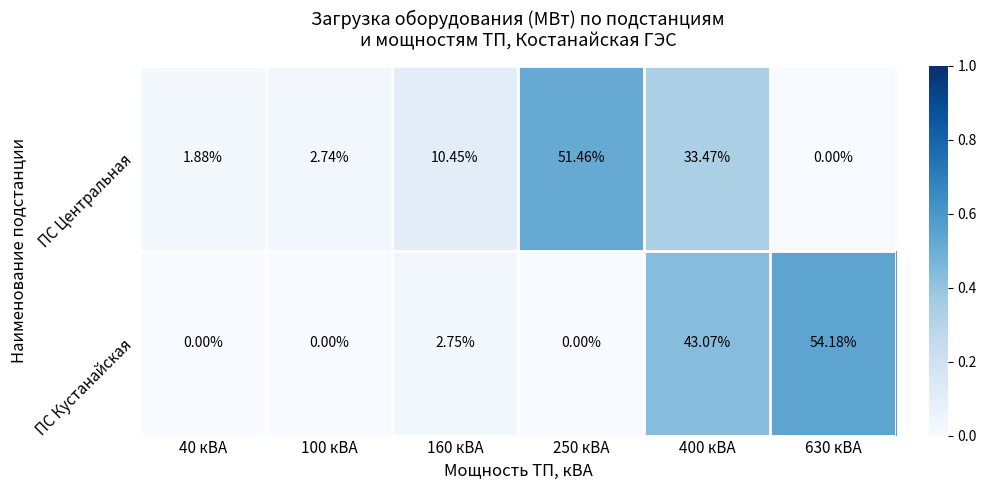

Between 160 кВА and 630 кВА, which series saw the biggest shift?

ПС Кустанайская